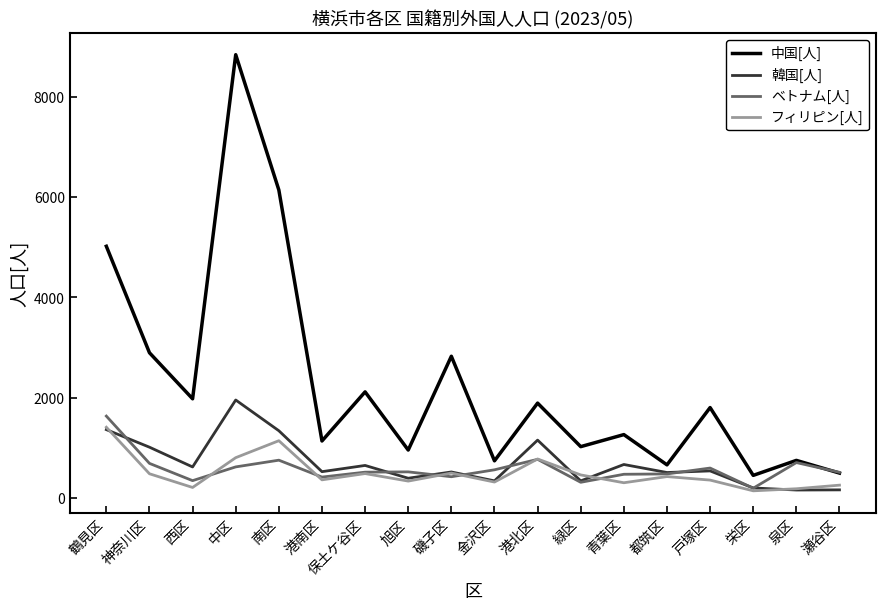

Where is the first local maximum for フィリピン[人]?

南区